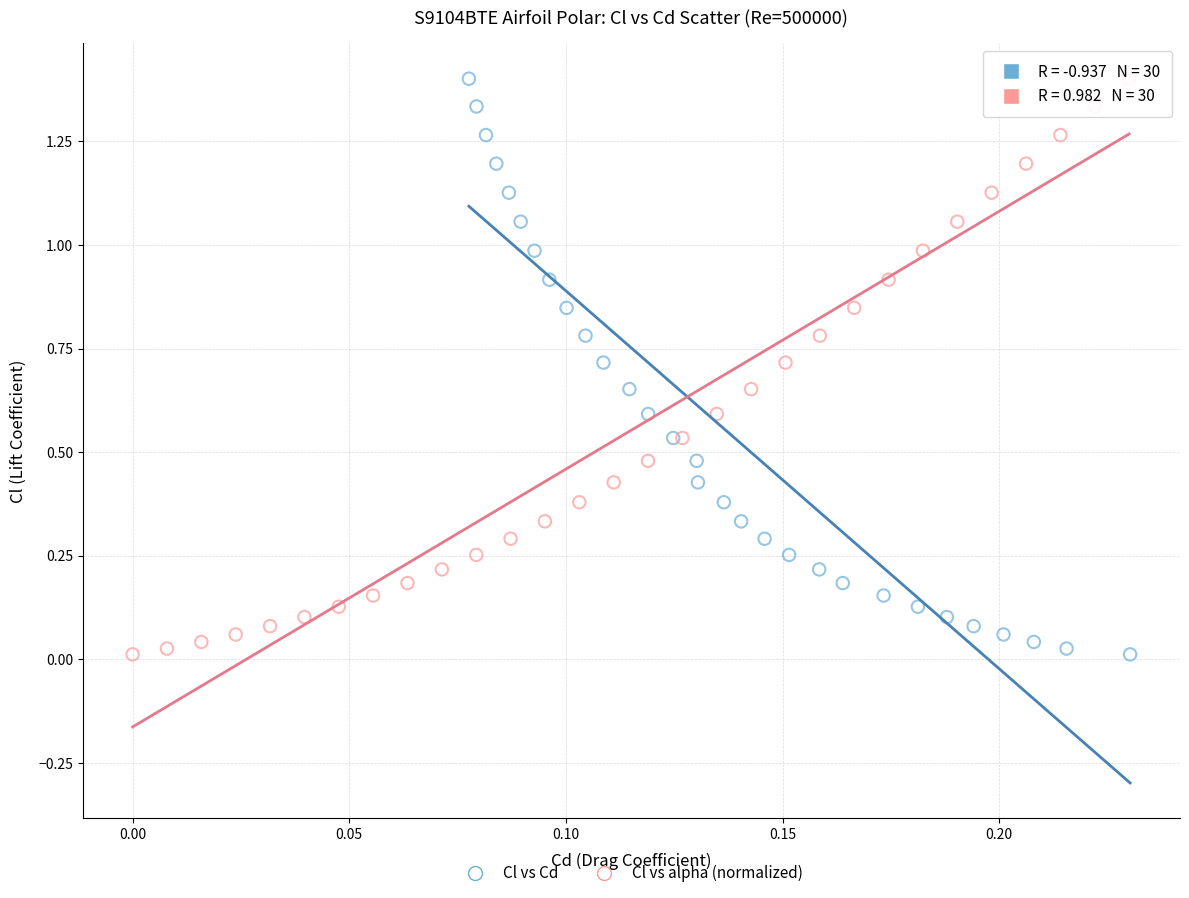

What are all the series names shown in the legend?

Cl vs Cd, Cl vs alpha (normalized)